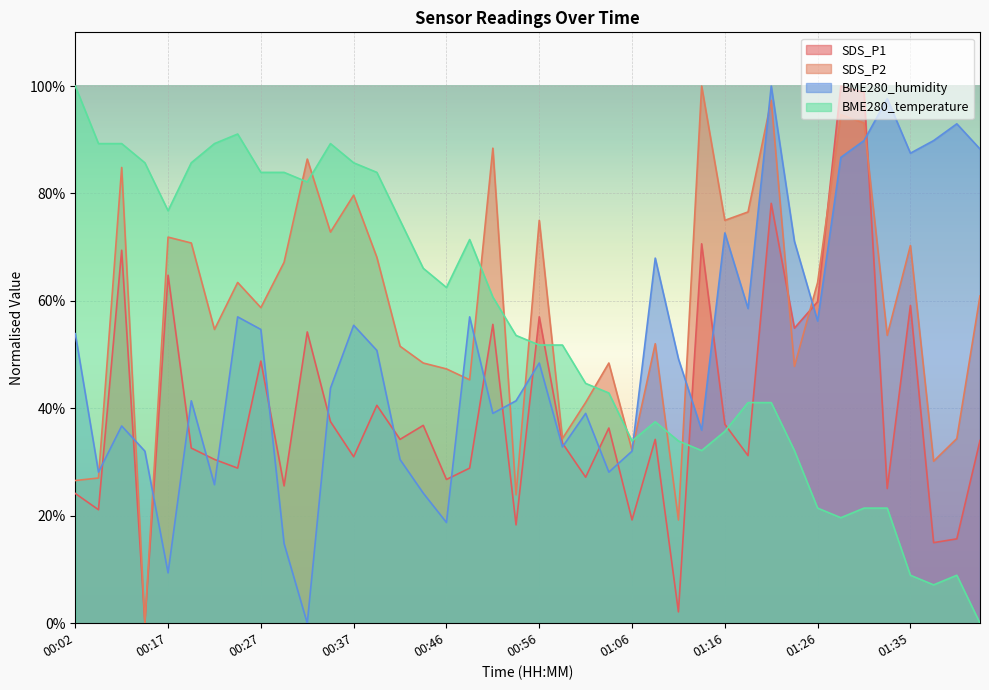

How many data points in BME280_humidity are above 49?

20